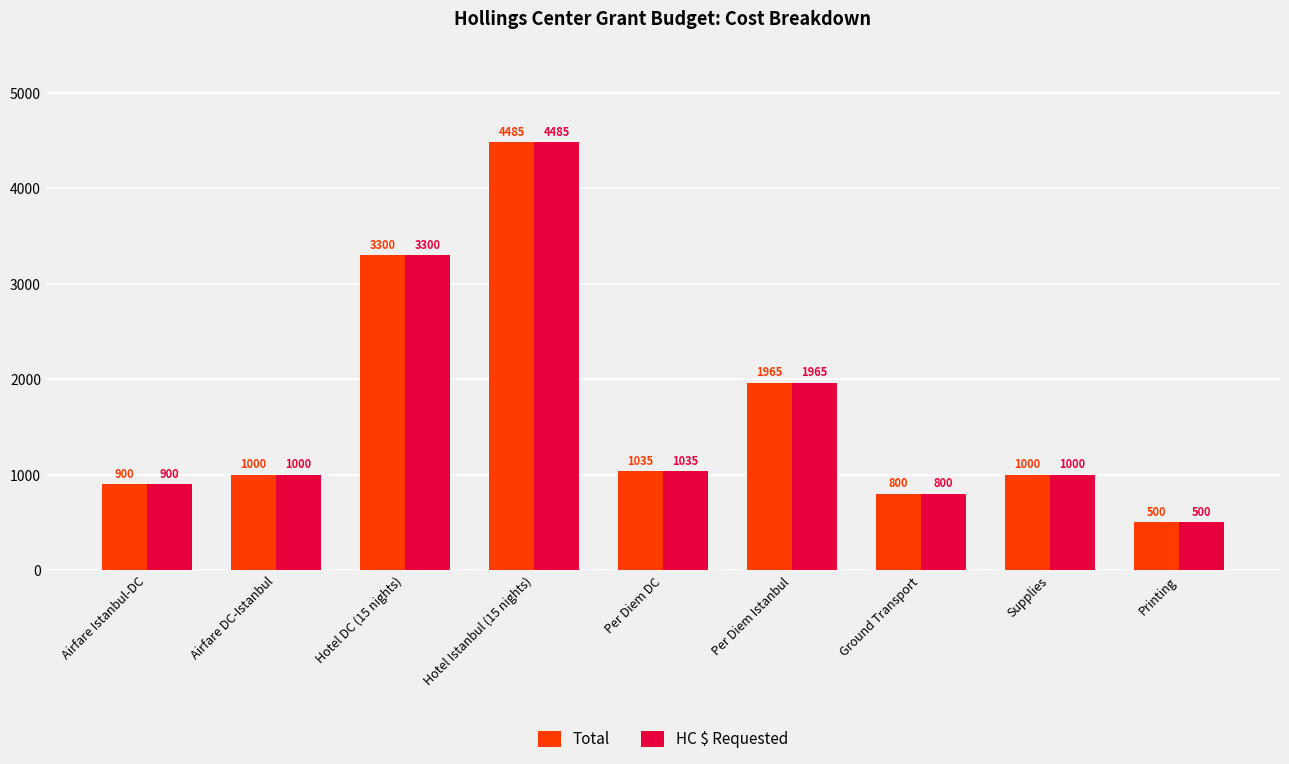

The Total series shows 2771 at Per Diem Istanbul. True or false?

False